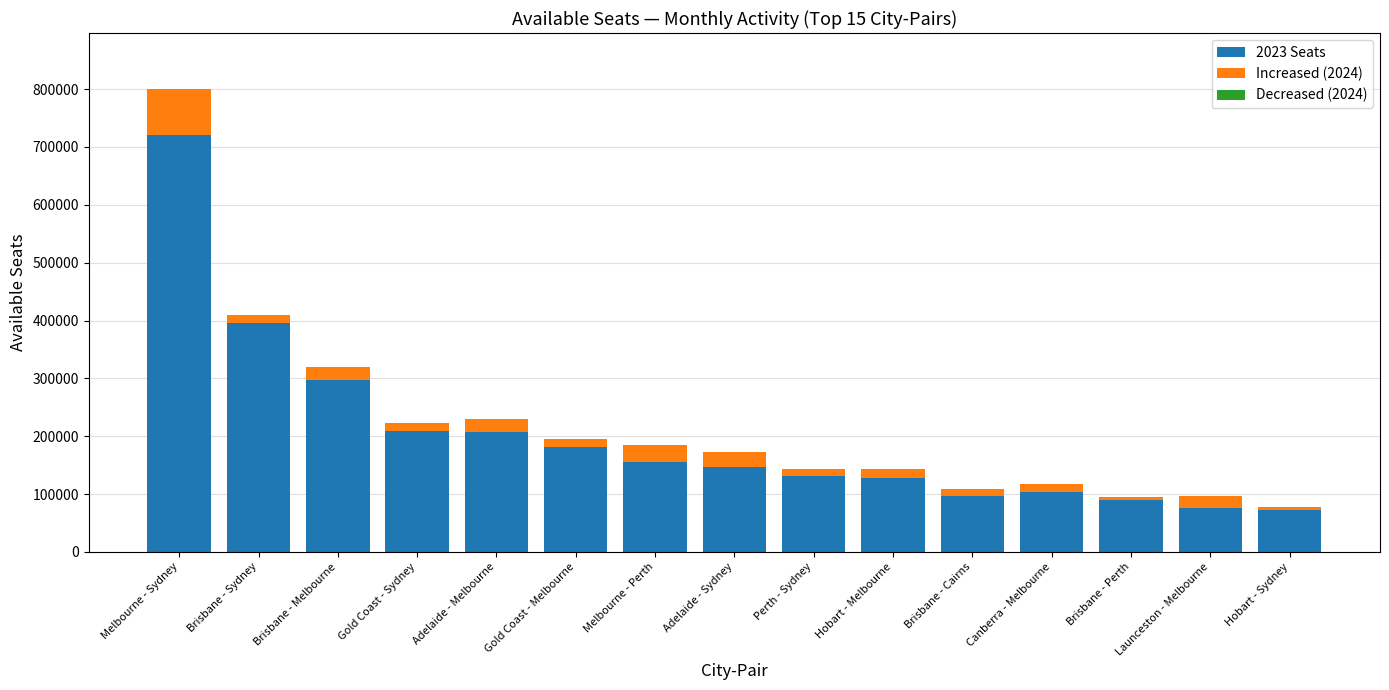

At which label does 2023 Seats reach its peak?

Melbourne - Sydney